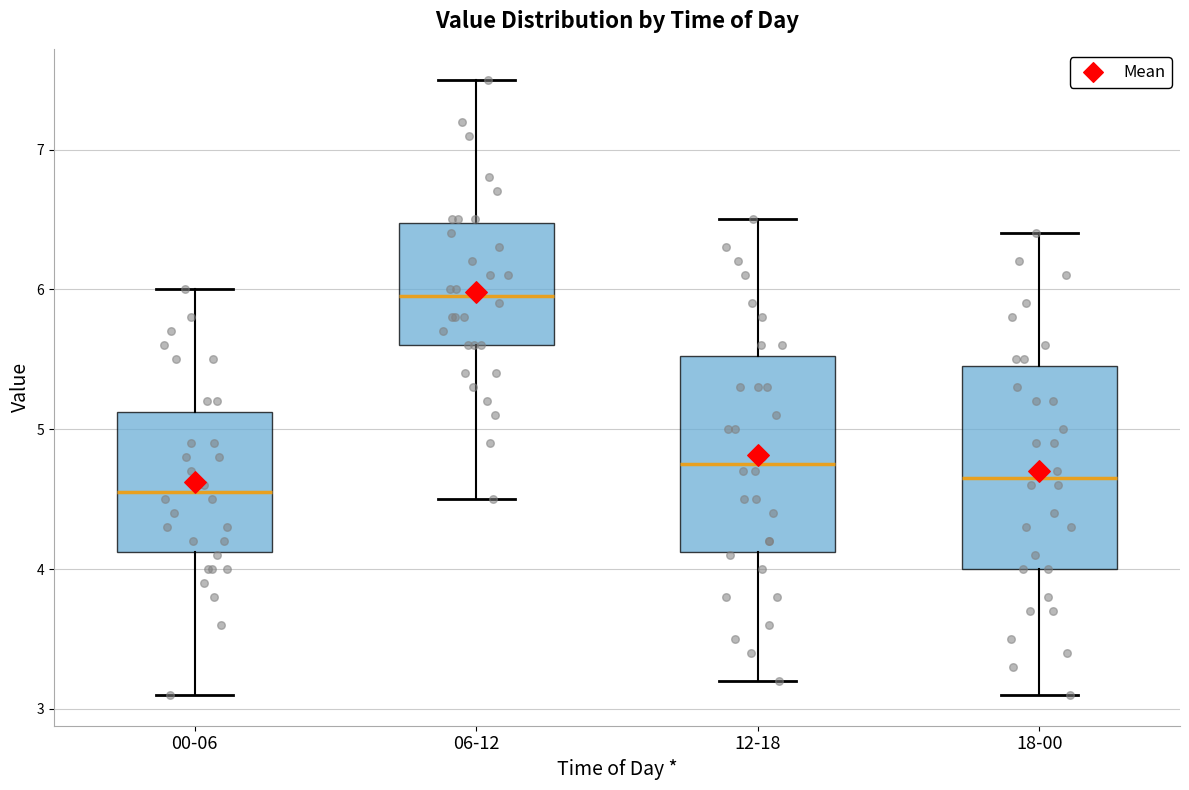

Which box's median line is the lowest?

00-06